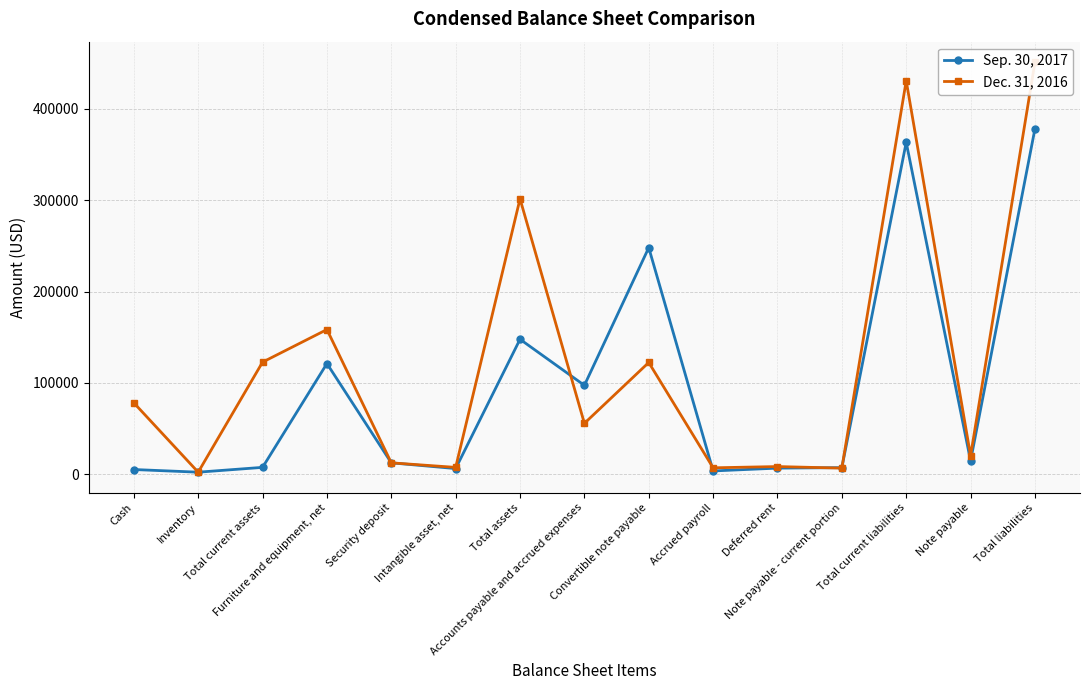

Which series has the widest spread of values?

Dec. 31, 2016